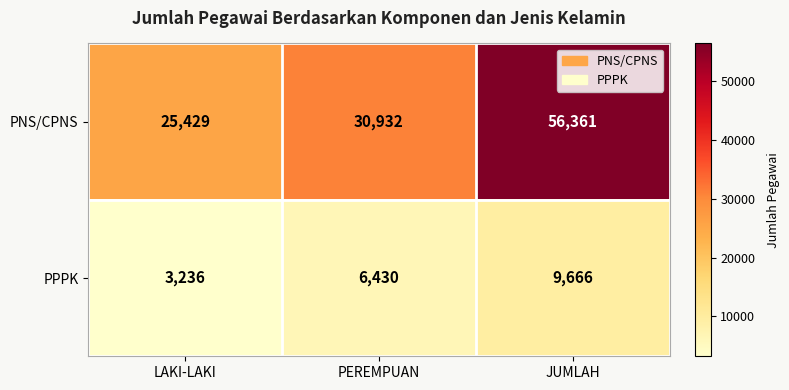

How many series are shown in this chart?

2